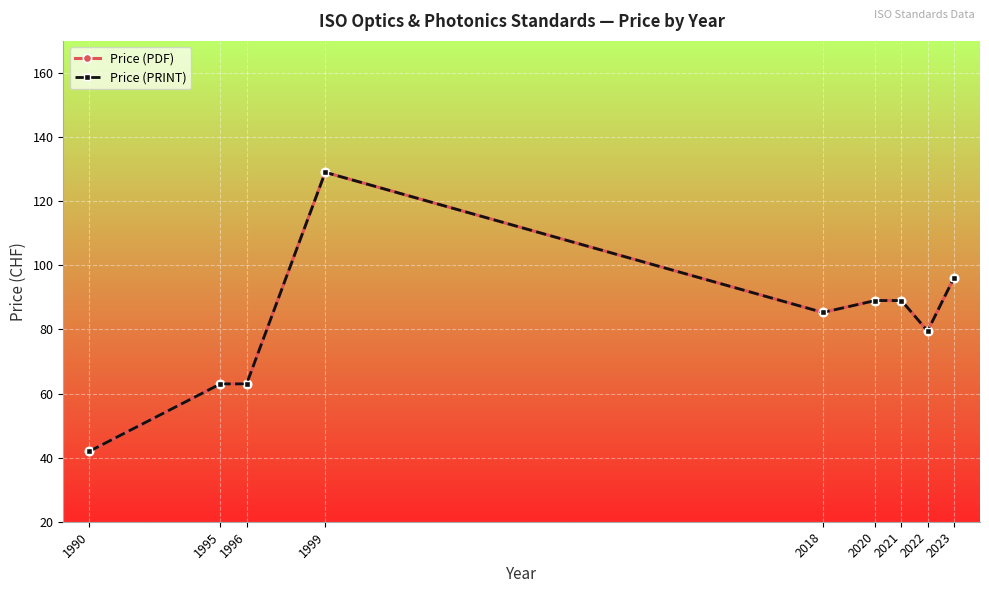

At which category does Price (PDF) reach its first local valley?

2018